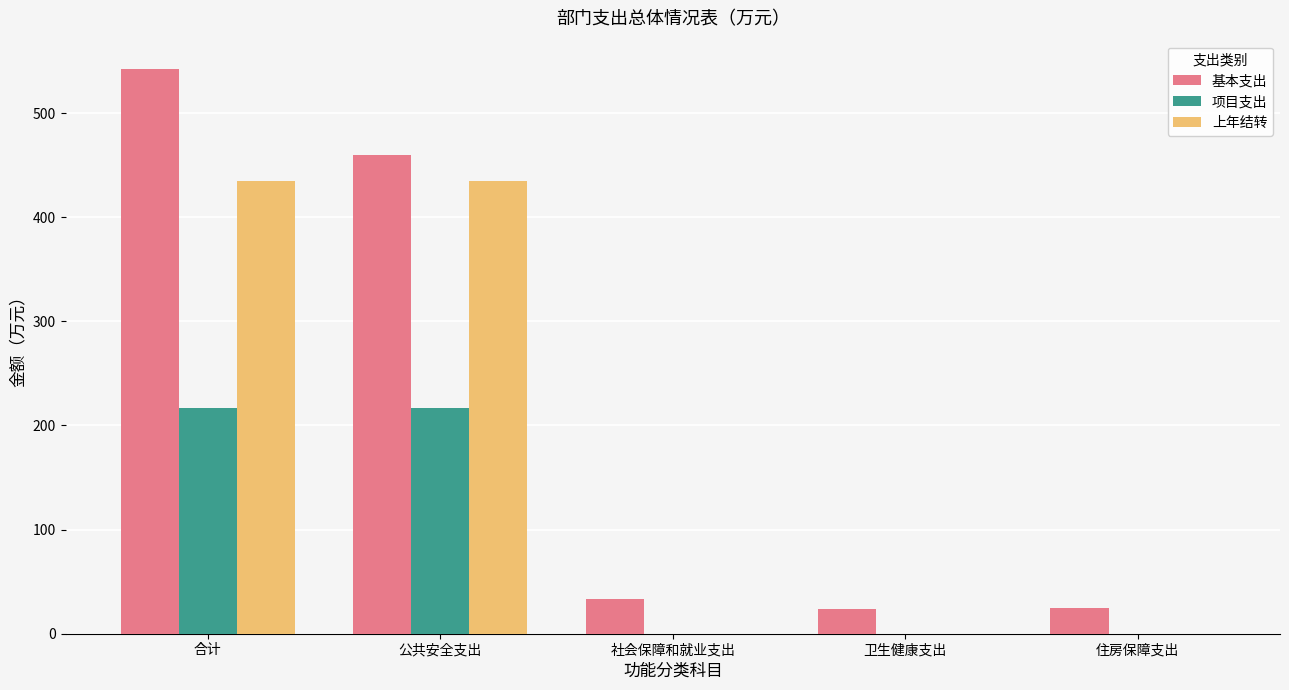

Which series changed the most between 公共安全支出 and 卫生健康支出?

基本支出